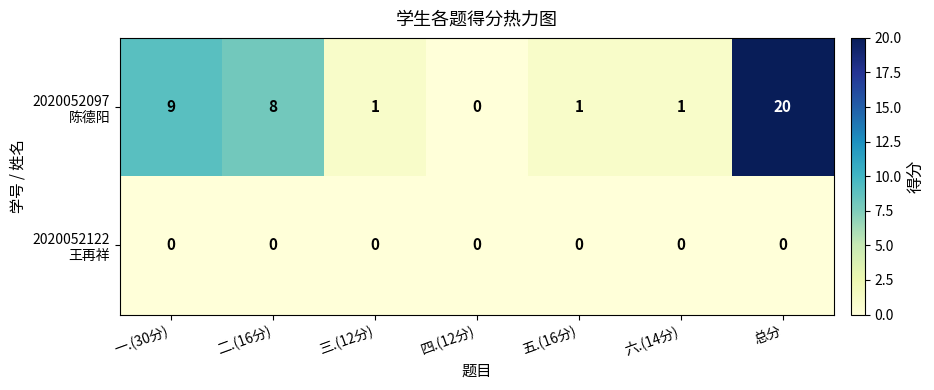

At which category is the sum across all series the highest?

总分